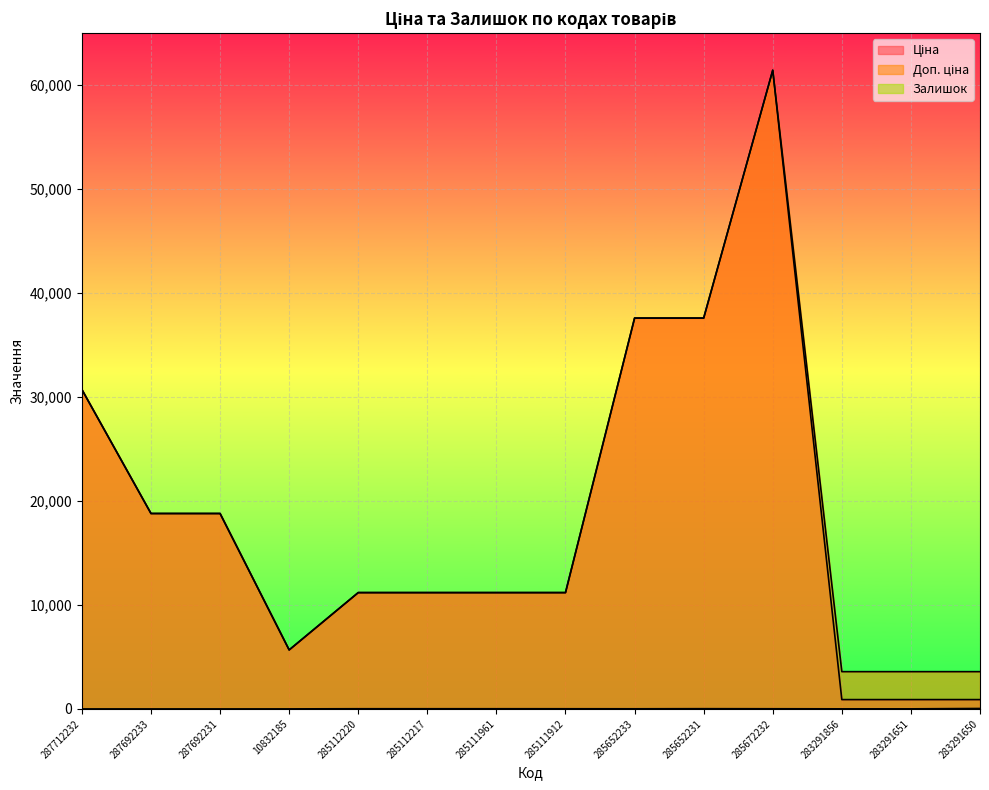

Reading left to right, what are all the values shown in this chart?

Ціна: 30717.1	18796.8	18796.8	5673.8	11188.2	11188.2	11188.2	11188.2	37593.6	37593.6	61434.3	895.9	895.9	895.9
Доп. ціна: 30717.1	18796.8	18796.8	5673.8	11188.2	11188.2	11188.2	11188.2	37593.6	37593.6	61434.3	3583.6	3583.6	3583.6
Залишок: 0.0	0.0	0.0	2.0	17.0	17.0	17.0	15.0	12.0	22.0	15.0	7.0	6.0	43.0